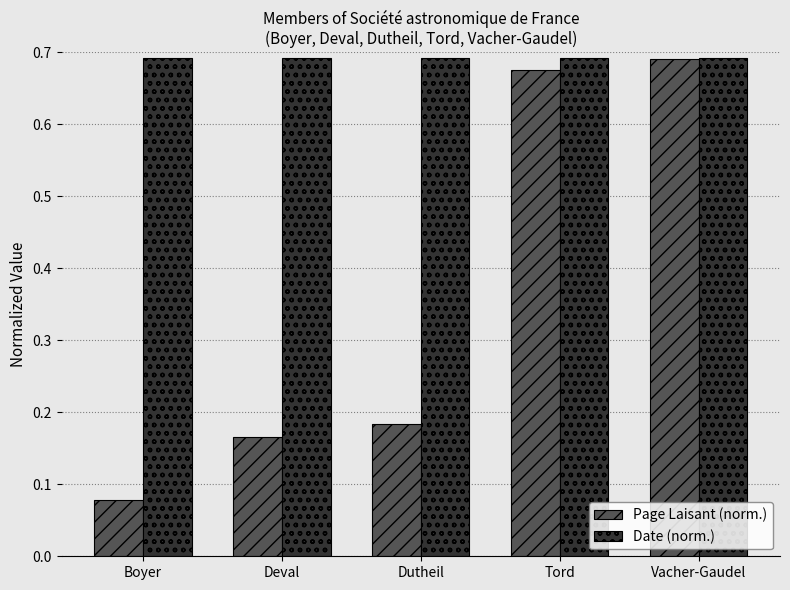

Which series has the largest range (max minus min)?

Page Laisant (norm.)